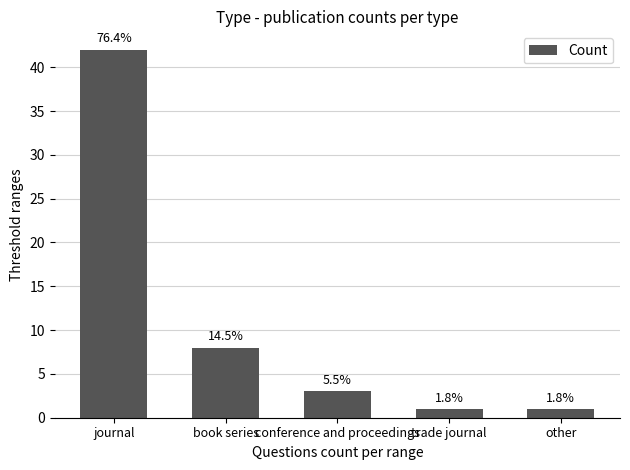

Does the chart contain any negative values?

No